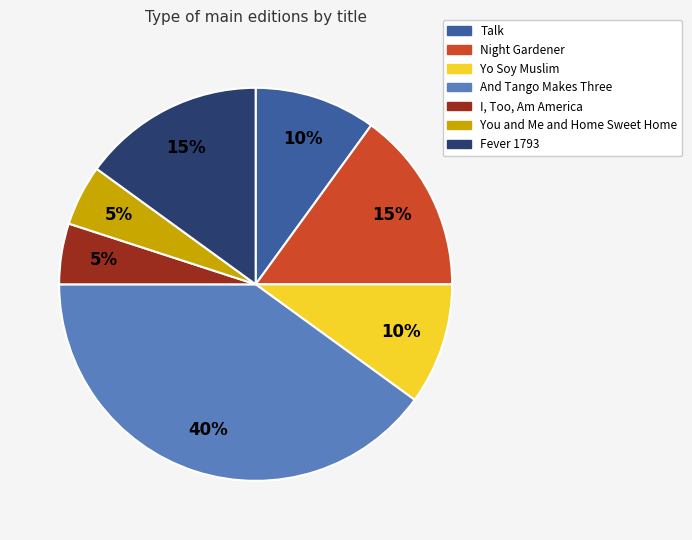

Is Night Gardener the majority of the pie?

No